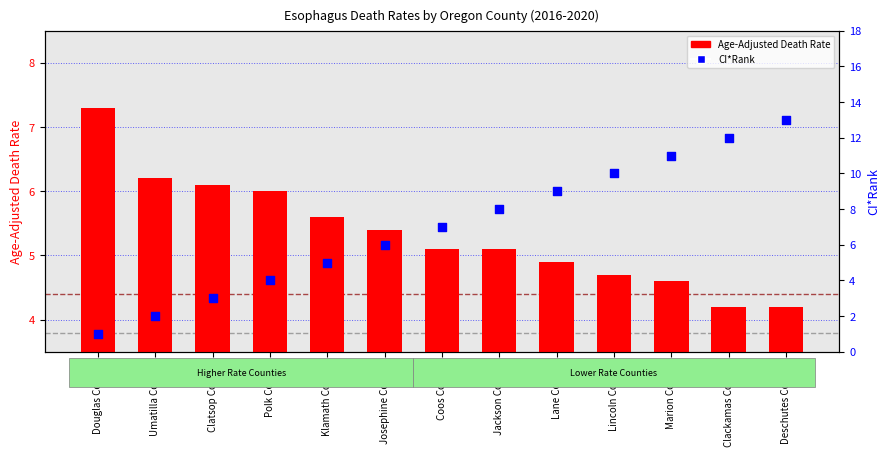

What is the total value across all series at Lane County?

13.9